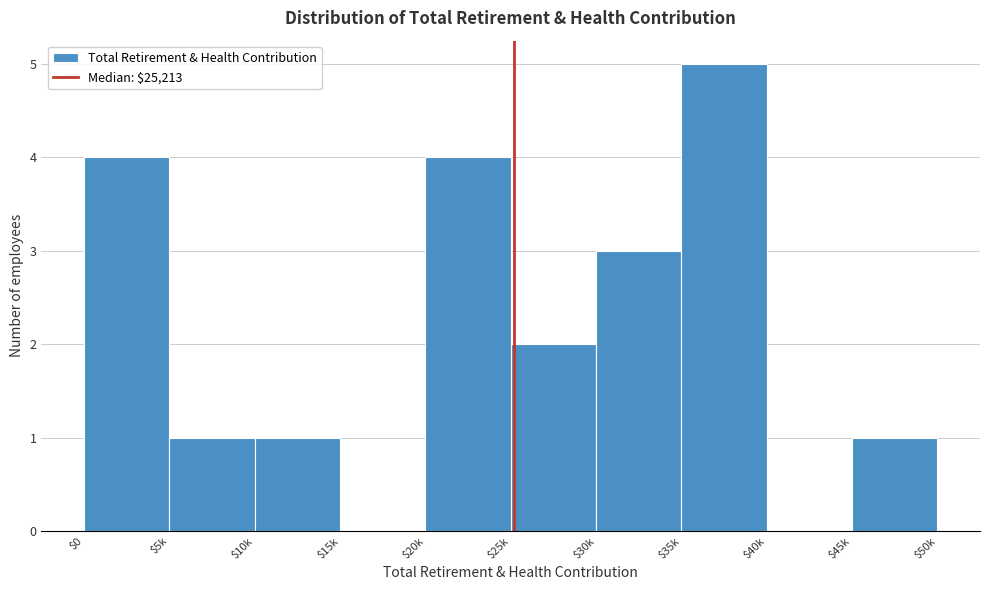

Read the value at $20k.

4